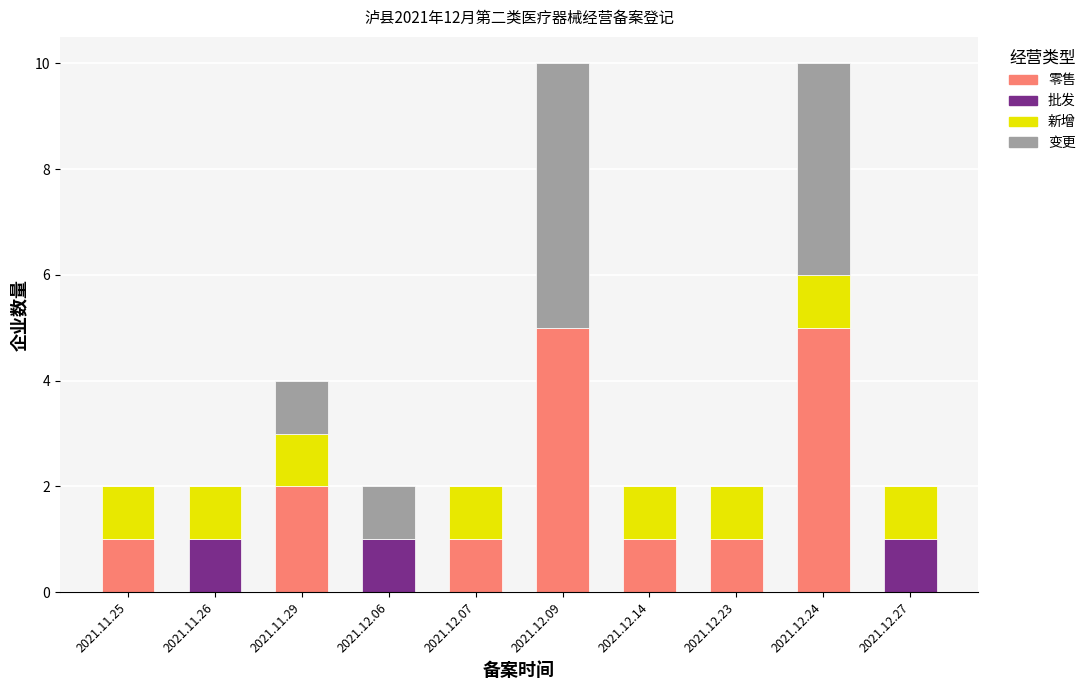

Is it true that 零售 equals 3 at 2021.11.26?

False